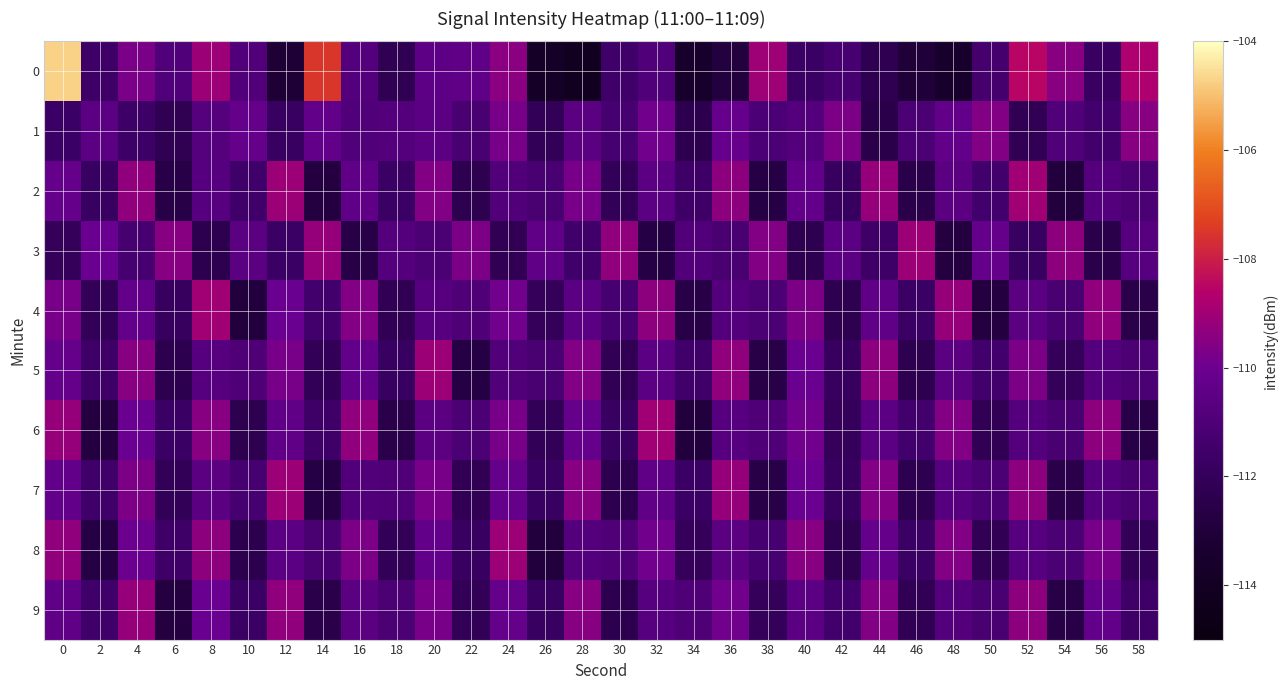

What is the total value across all series at 36?

-1104.1